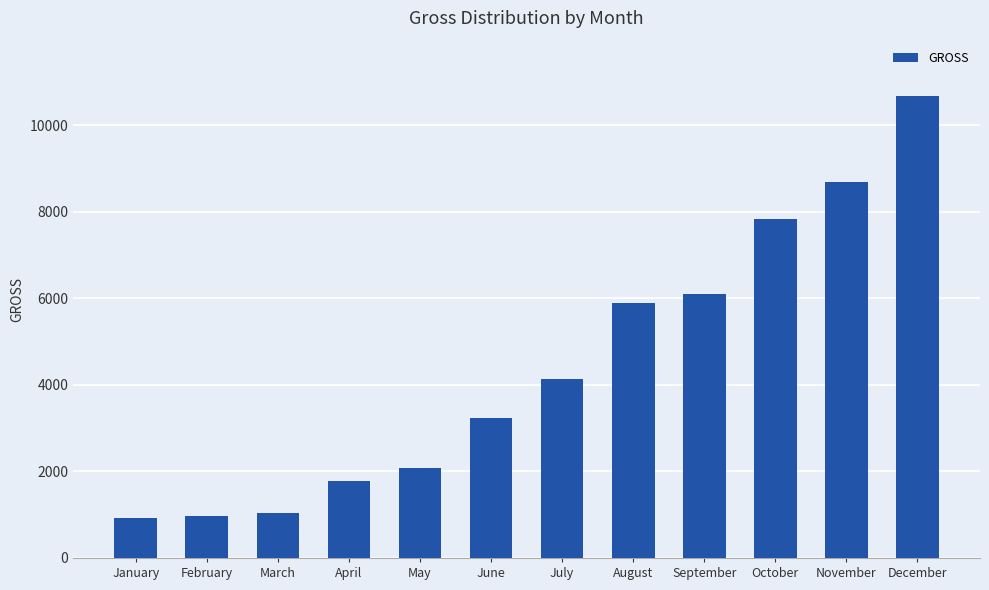

The chart shows a value of 5566.4 at December. True or false?

False